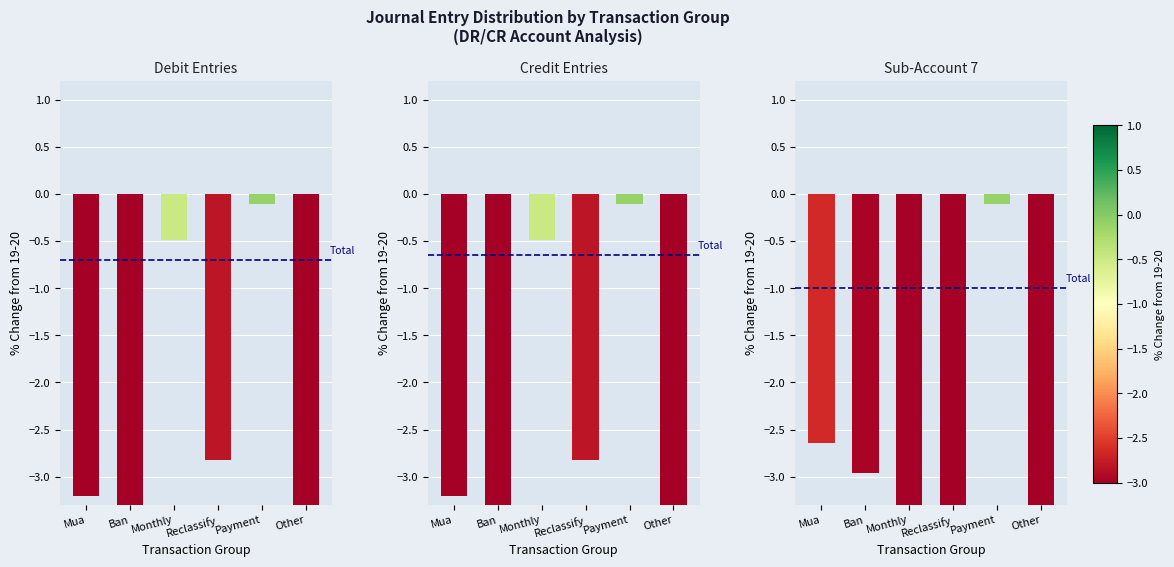

Are the bars horizontal?

No